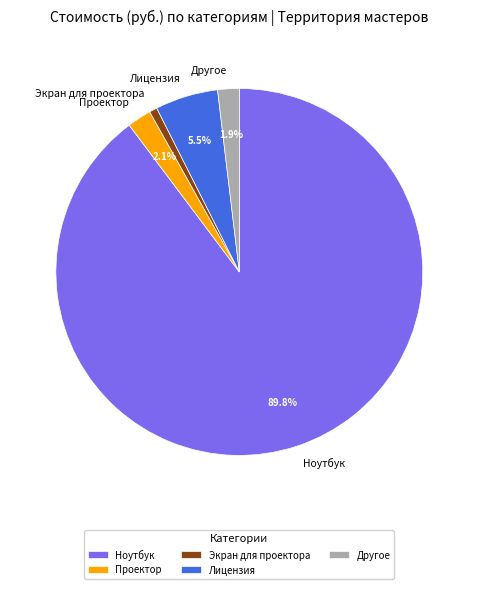

Is there any slice that represents more than half of the pie?

Yes